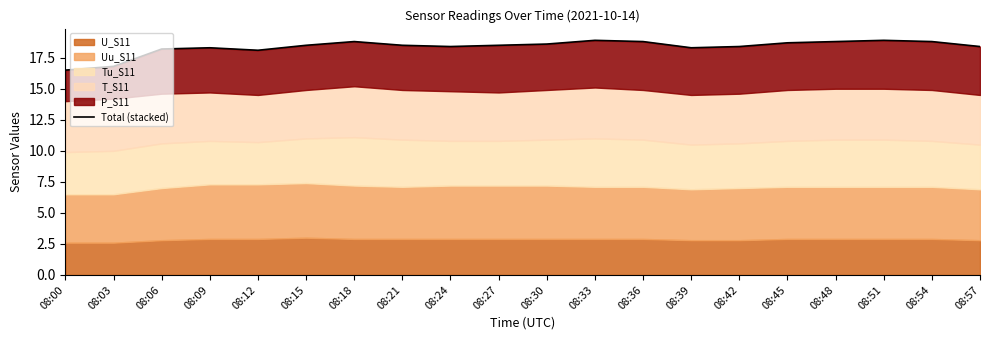

List the labels in order of value, smallest first.

08:00, 08:03, 08:12, 08:06, 08:39, 08:09, 08:42, 08:57, 08:24, 08:27, 08:15, 08:21, 08:30, 08:45, 08:48, 08:36, 08:54, 08:18, 08:33, 08:51